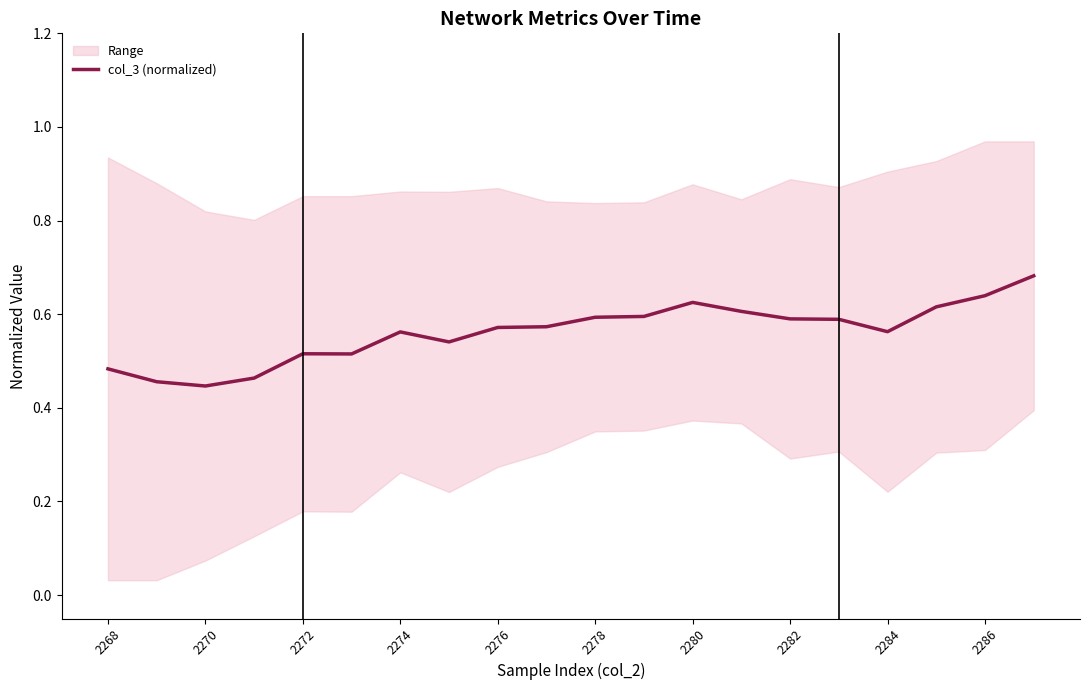

What is the minimum value shown in the chart?

0.4